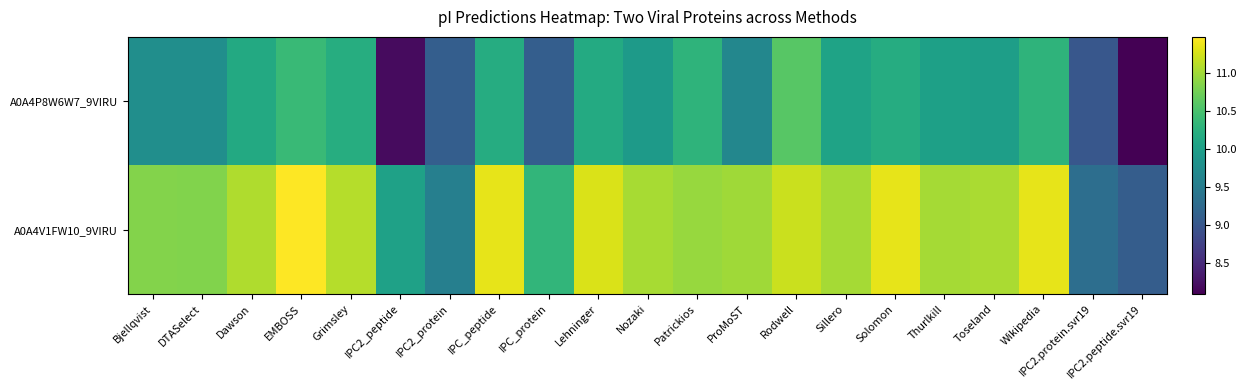

Which category has the lowest value across all series?

IPC2.peptide.svr19